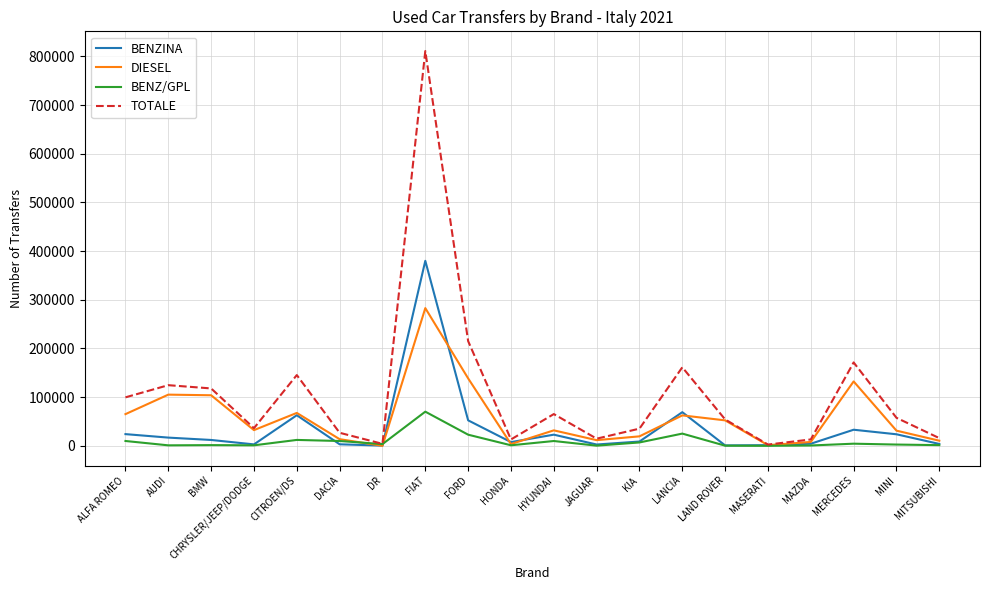

List the series in order of their peak value, lowest first.

BENZ/GPL, DIESEL, BENZINA, TOTALE